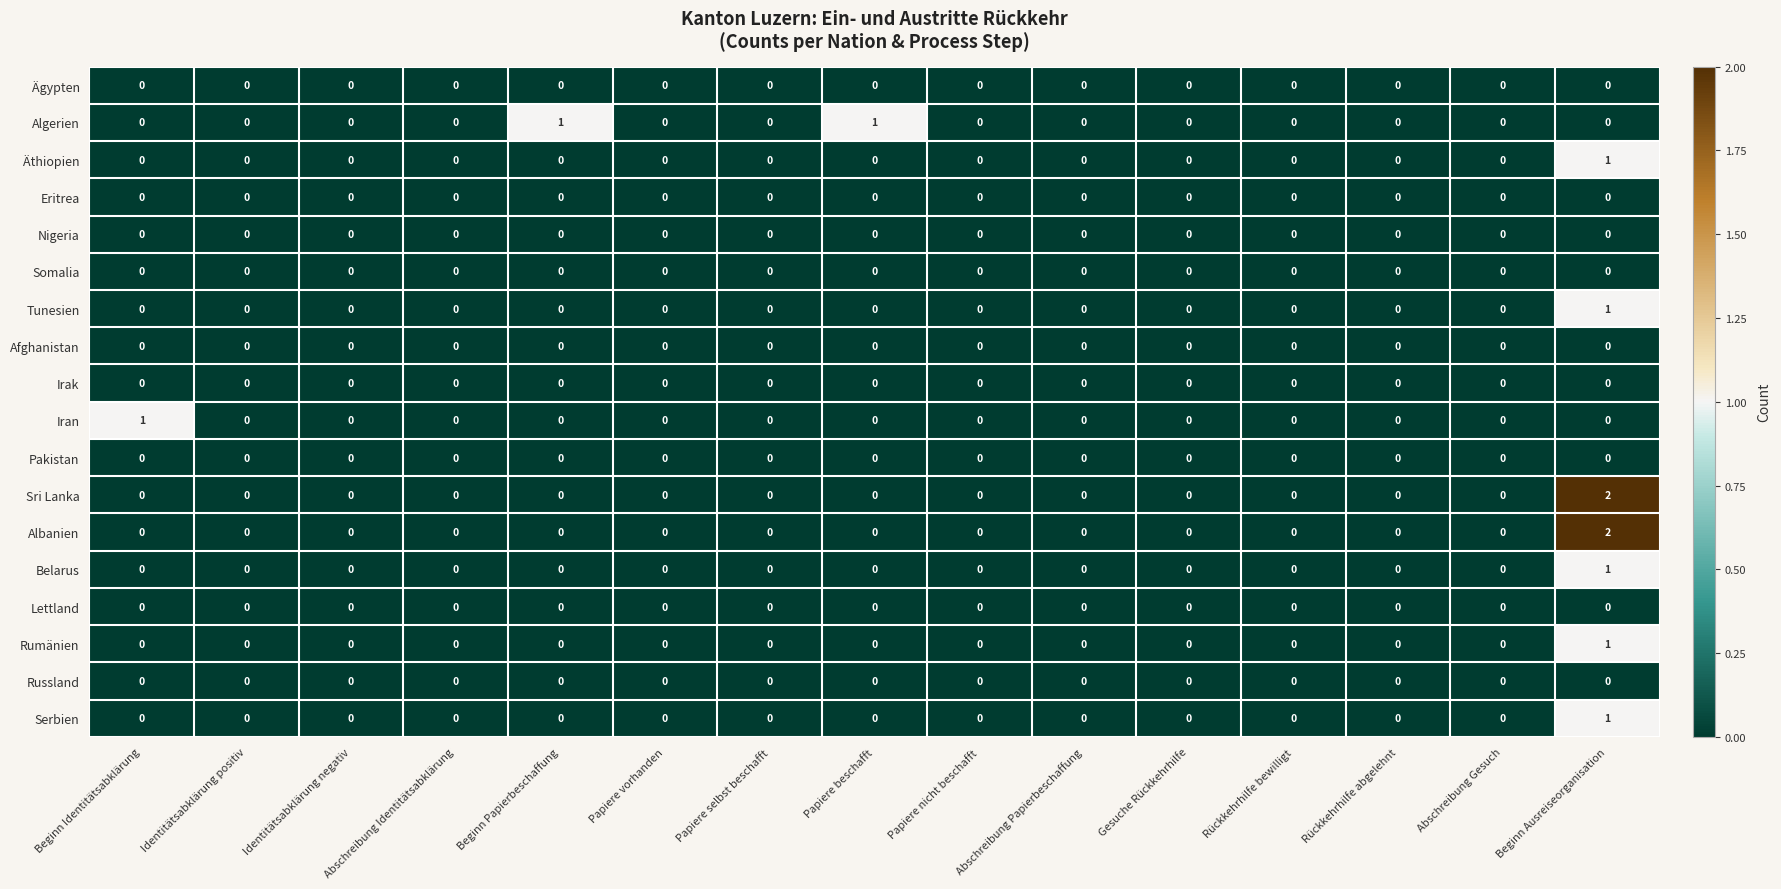

What is the total value across all series at Beginn Ausreiseorganisation?

9